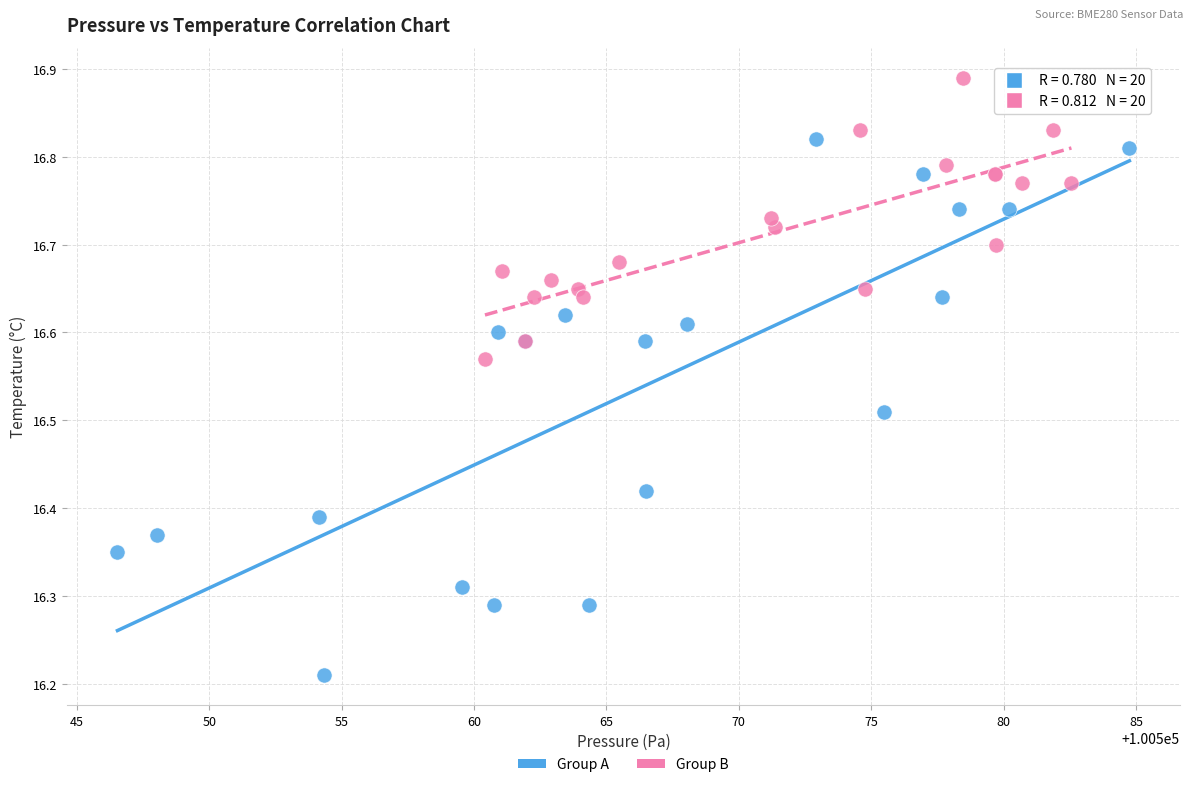

Which series contains the highest Y value?

Group B